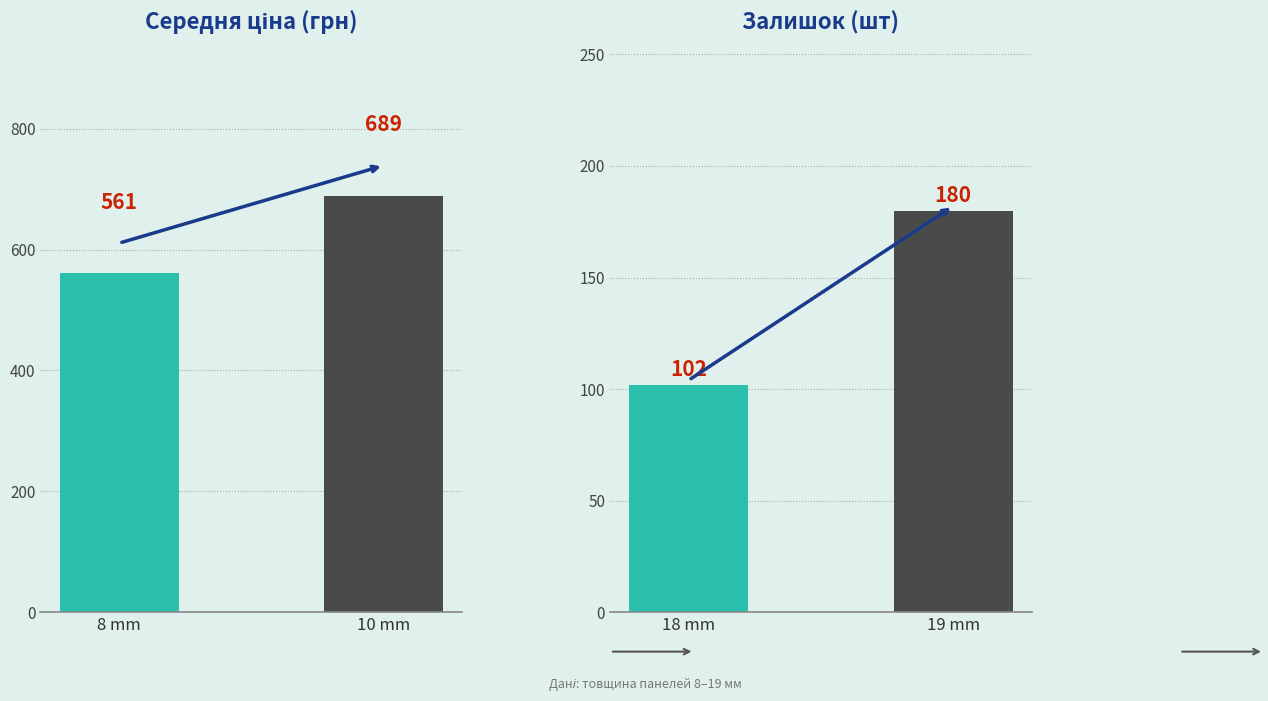

What is the approximate value of Ціна at 8 mm?

560.7